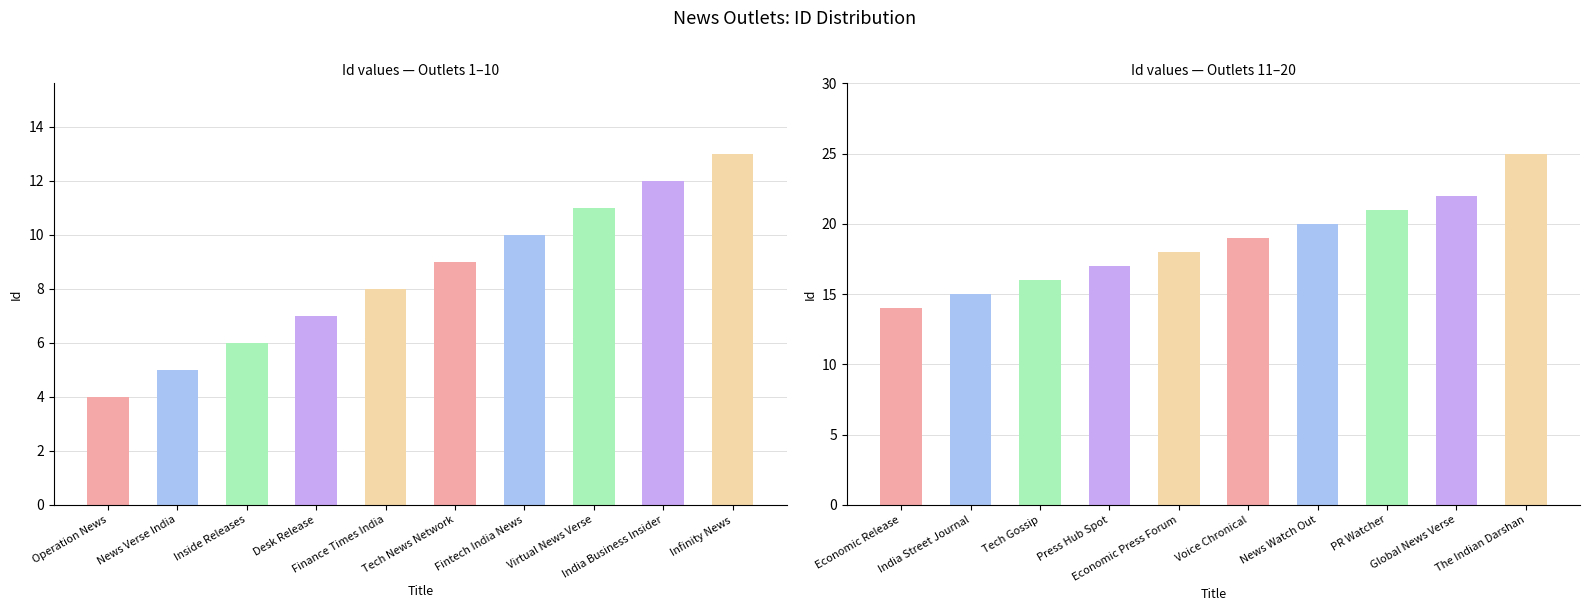

What is the sum of all values?

272